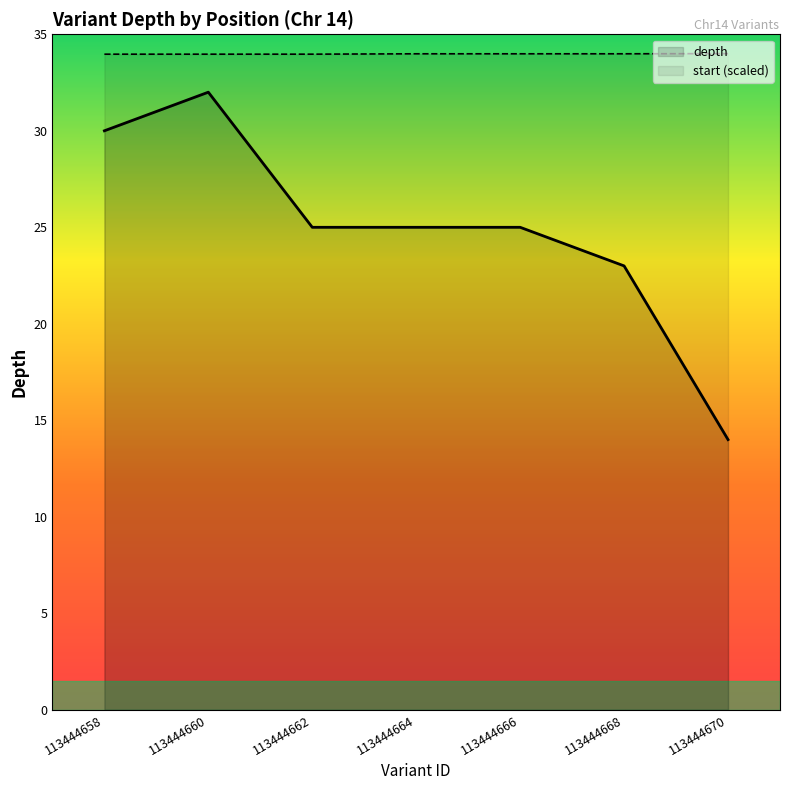

At which category does the chart reach its peak across all series?

113444670